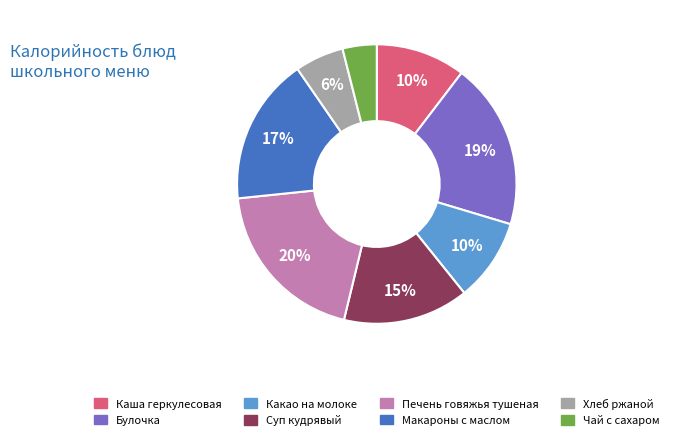

Which has a higher value, Булочка or Чай с сахаром?

Булочка